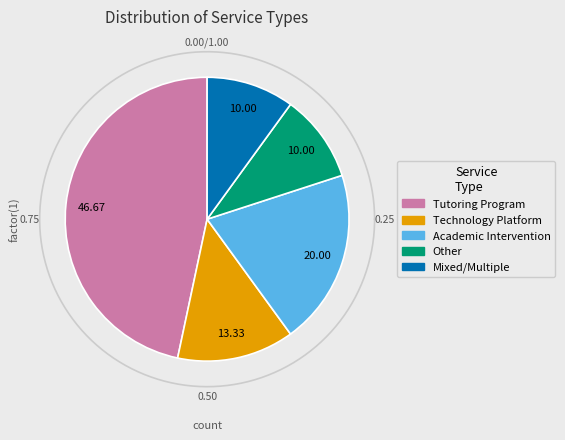

Count the number of slices in the pie.

5